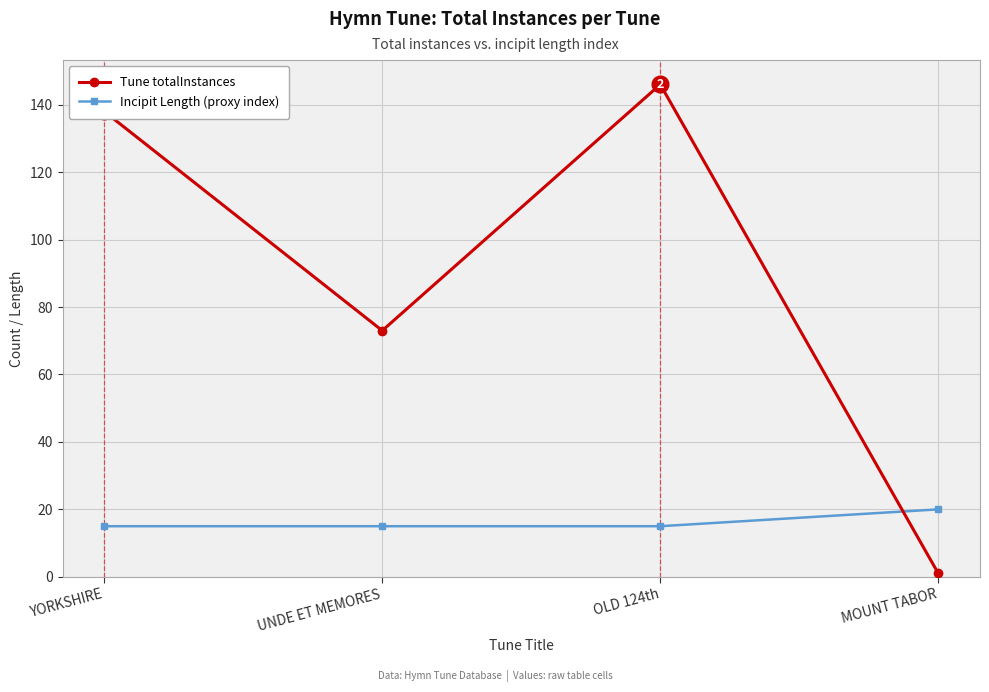

Rank the series by their average value, from highest to lowest.

Tune totalInstances, Incipit Length (proxy index)